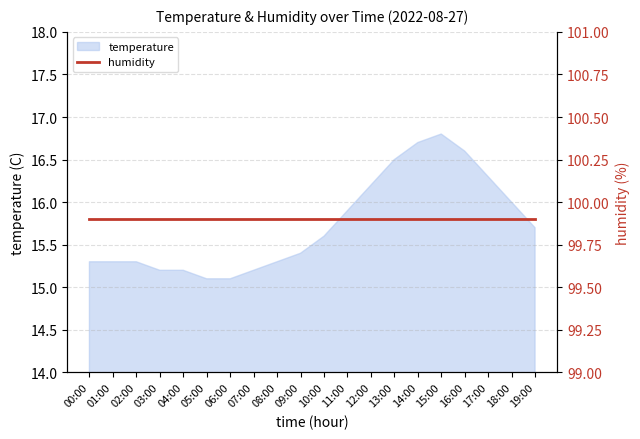

Reading left to right, extract all data points from this chart.

15.3	15.3	15.3	15.2	15.2	15.1	15.1	15.2	15.3	15.4	15.6	15.9	16.2	16.5	16.7	16.8	16.6	16.3	16.0	15.7